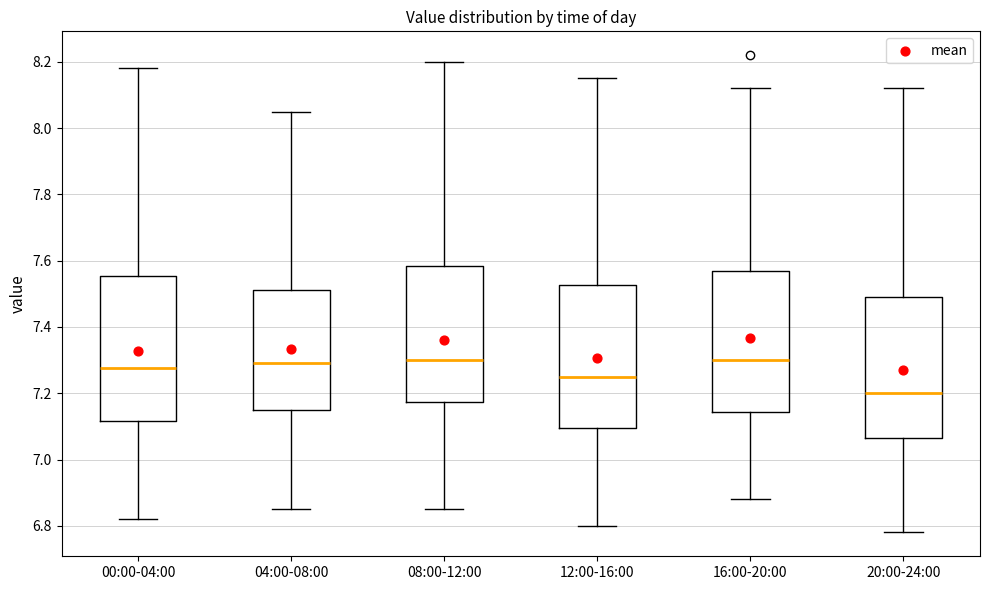

Where is the lower edge of the box for 12:00-16:00 on the y-axis? The values are not printed on the chart, so give them approximately, as read against the axis.

7.10